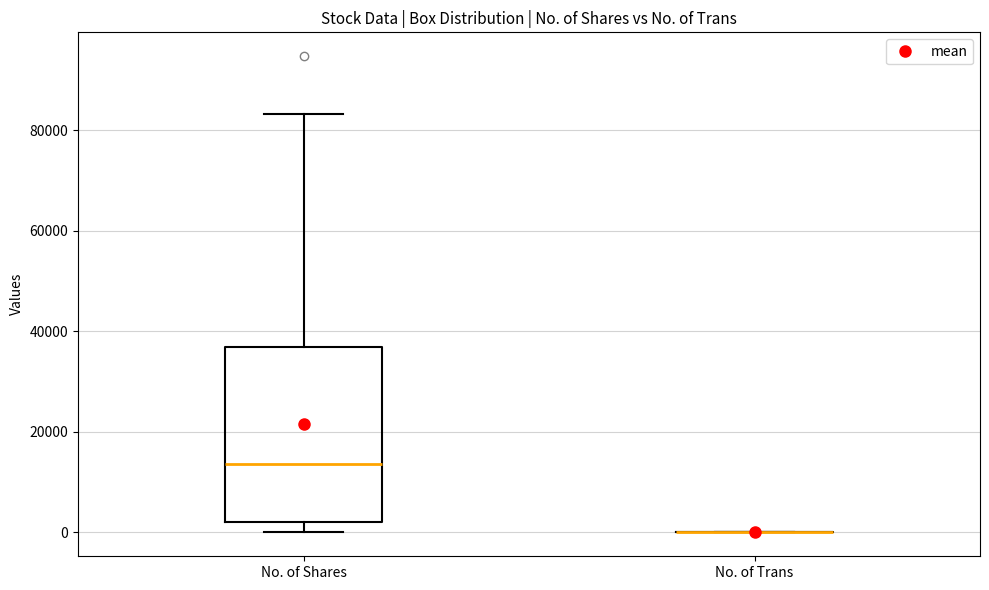

Reading left to right, transcribe this box plot: for each box, give where its median line is, the range the box spans, and where its two whiskers end, as read against the y-axis. The values are not printed on the chart, so give them approximately, as read against the axis.

No. of Shares: median 14000, box 2000 to 36000, whiskers 0 to 84000
No. of Trans: box collapsed to a line at 0, whiskers 0 to 0